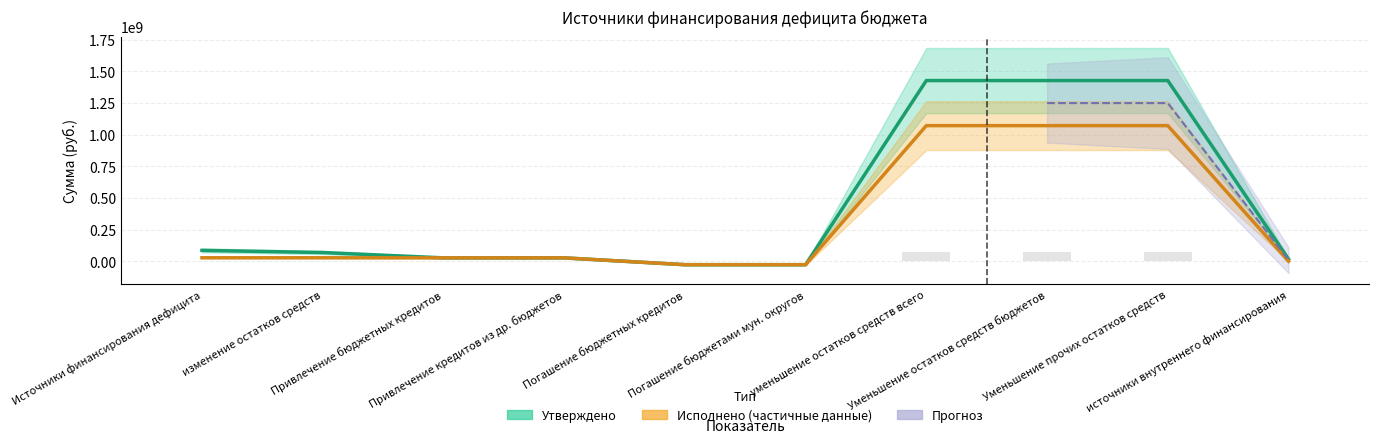

Are the bars horizontal?

No